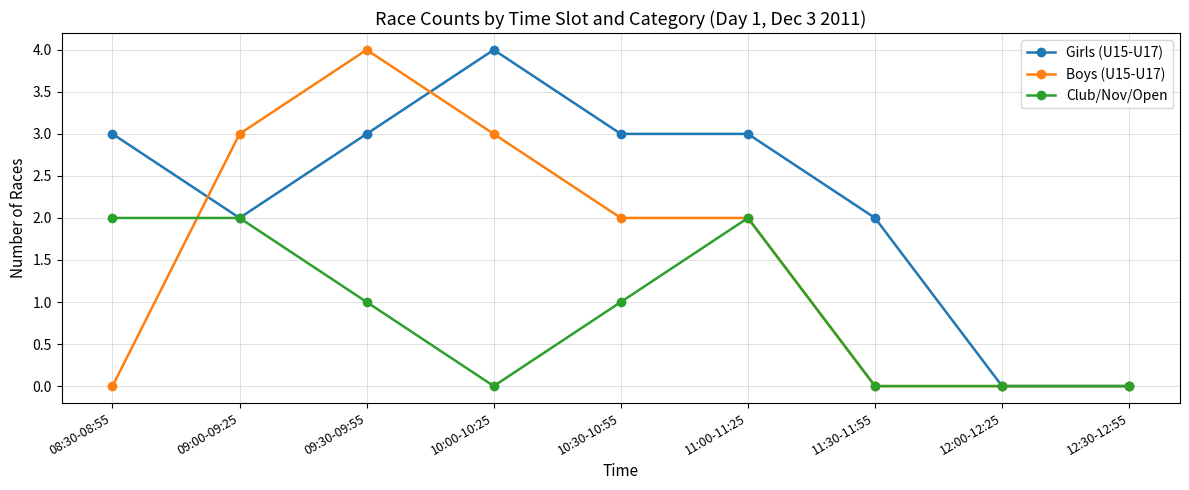

Rank the series at 10:30-10:55 from highest to lowest value.

Girls (U15-U17), Boys (U15-U17), Club/Nov/Open